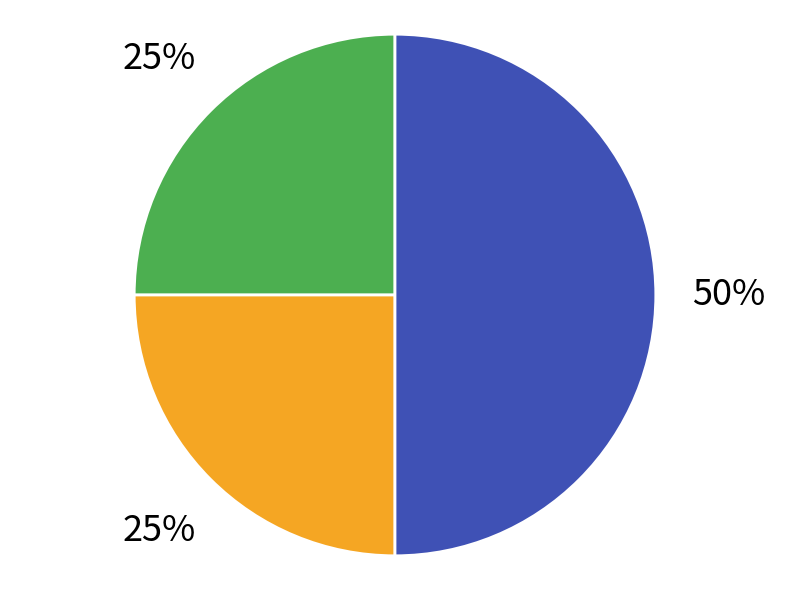

To the nearest percent, what is the average slice percentage?

33%